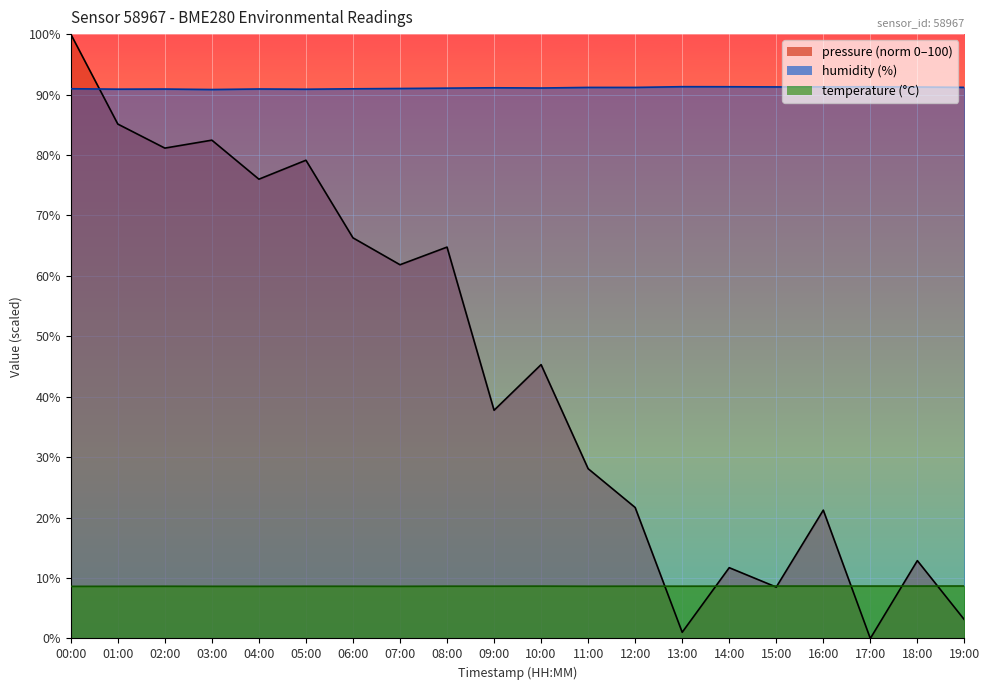

At 12:00, list the series in order from smallest to largest.

temperature, pressure, humidity